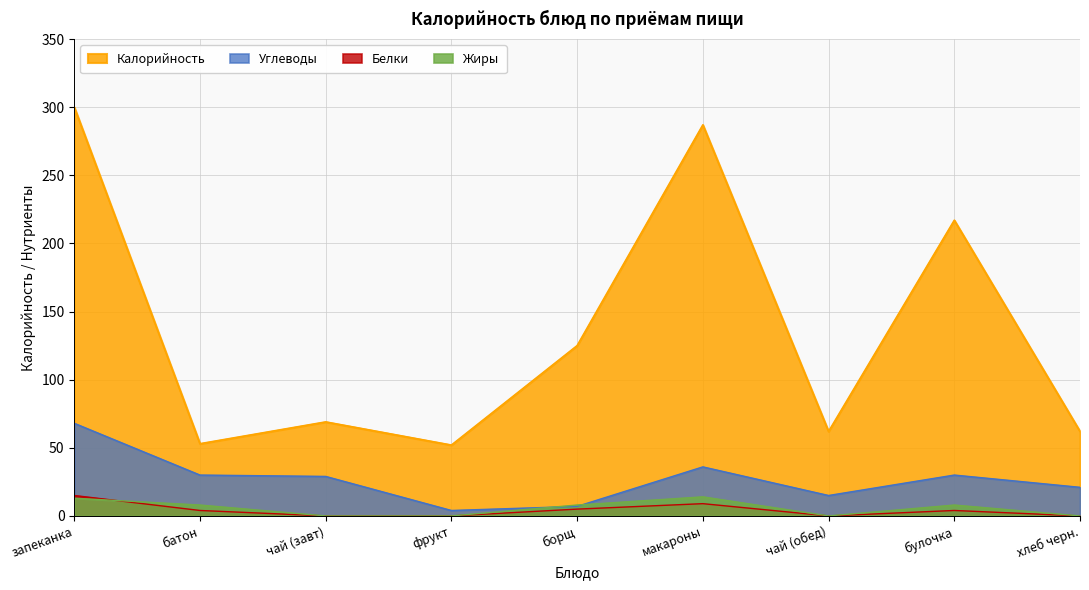

Which series has the largest range (max minus min)?

Калорийность